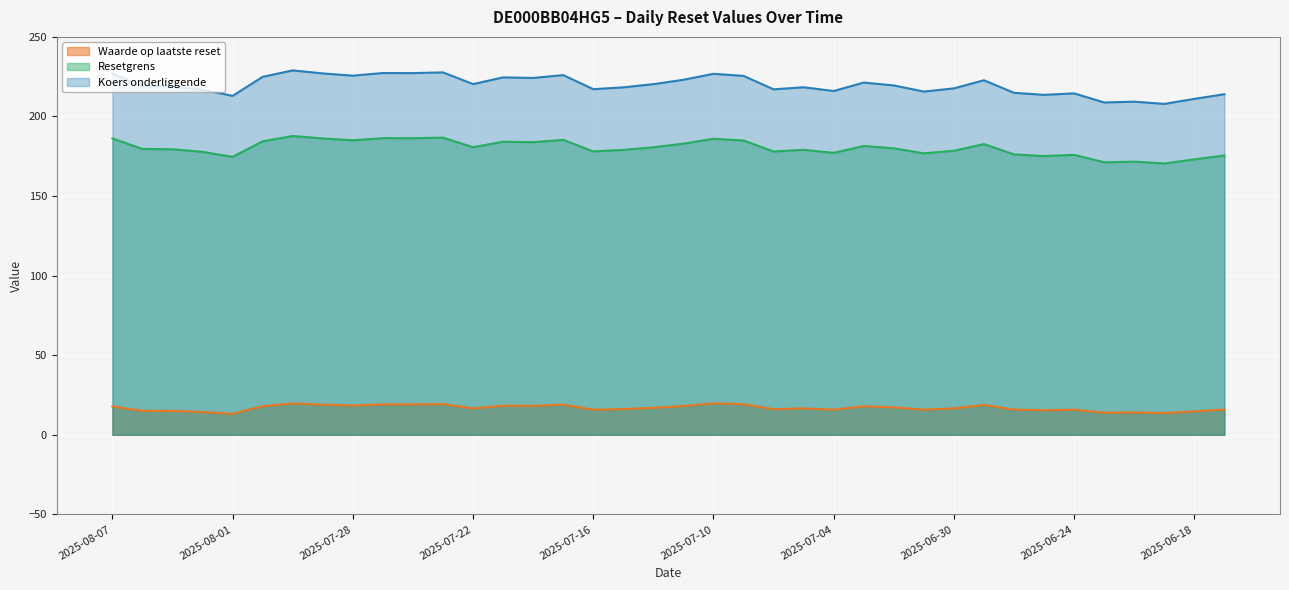

What is the total value across all series at 22?

411.1